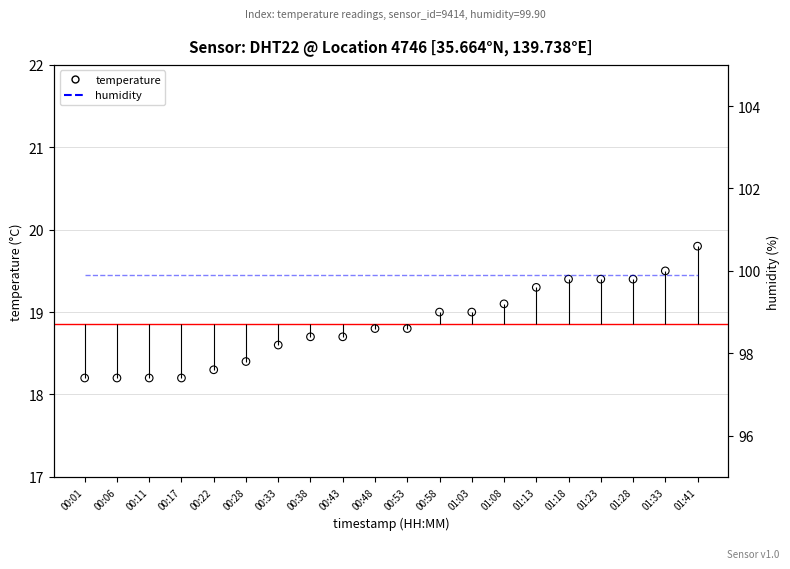

Which series has the largest total across all categories?

humidity